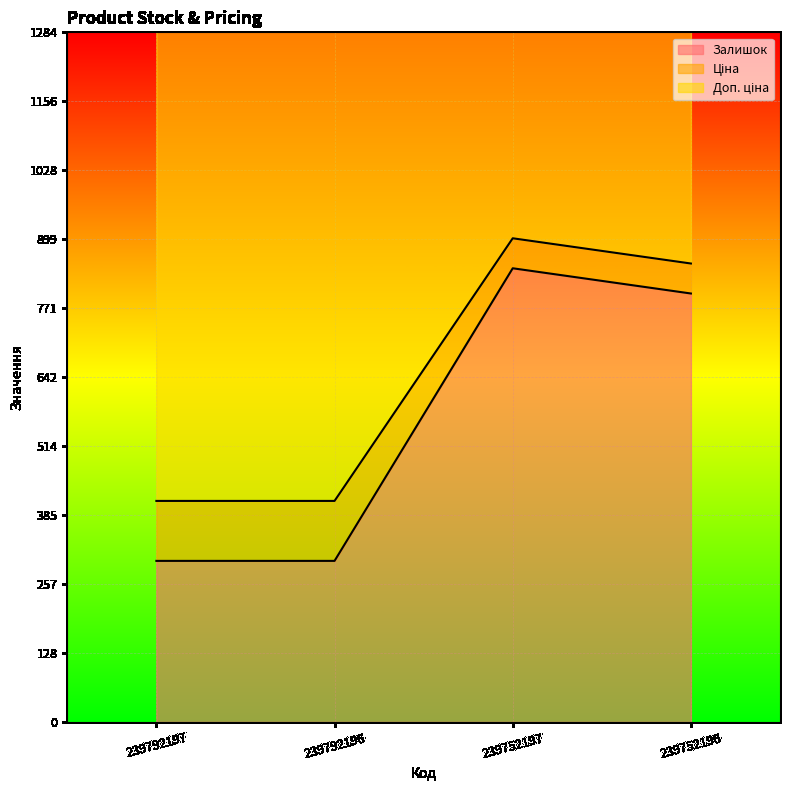

Which has a higher value, 239752196 or 239752197?

239752197